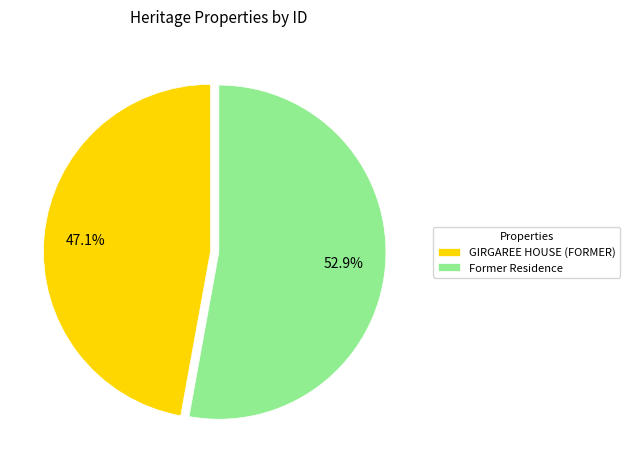

What portion of the pie excludes Former Residence?

47.1%